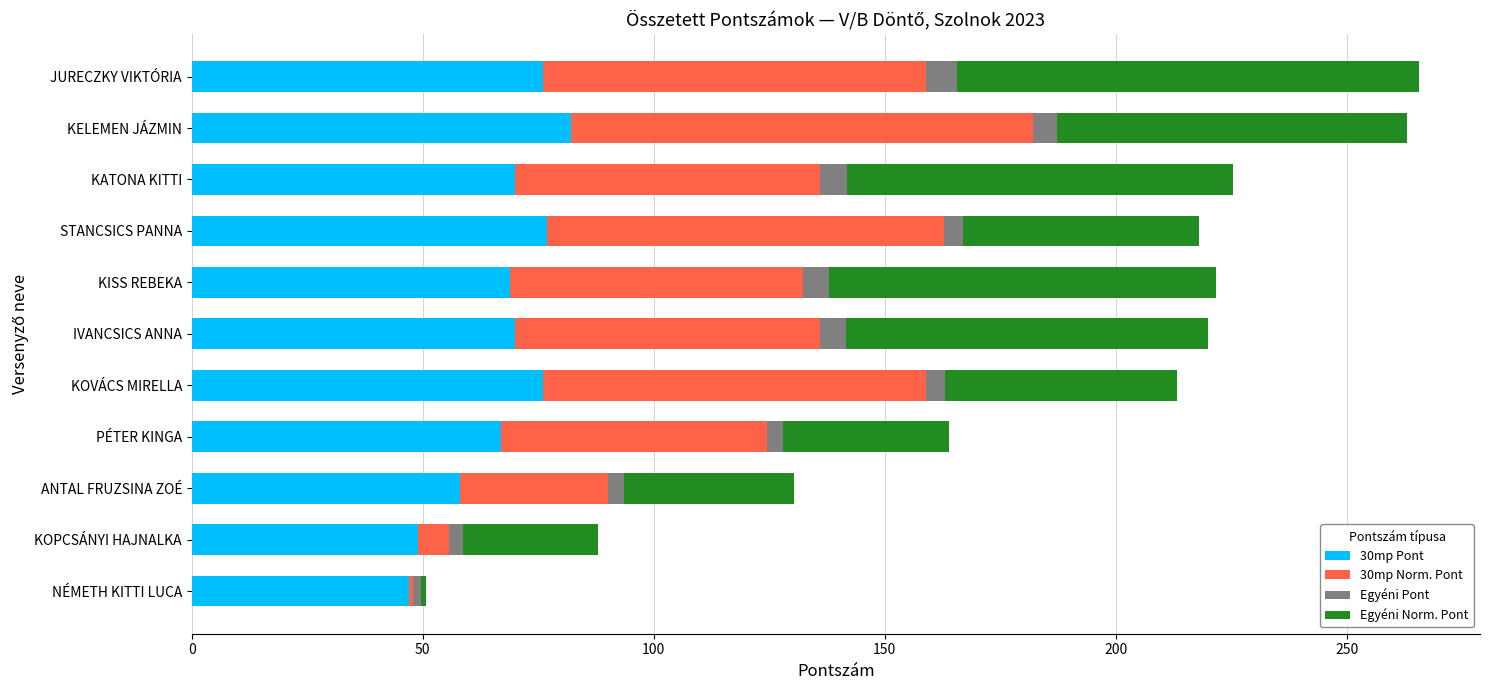

The value of 30mp Pont at IVANCSICS ANNA is 70.0. True or false?

True